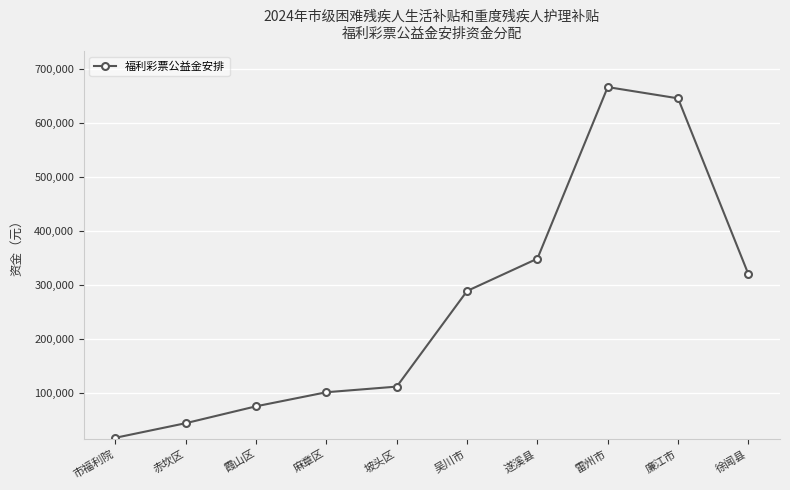

Does the chart display data point markers on the line(s)?

Yes